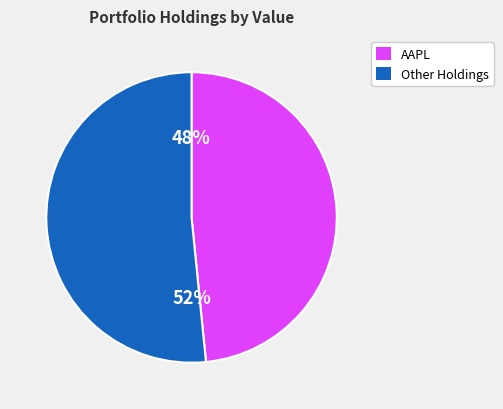

Is there a majority slice in this chart?

Yes